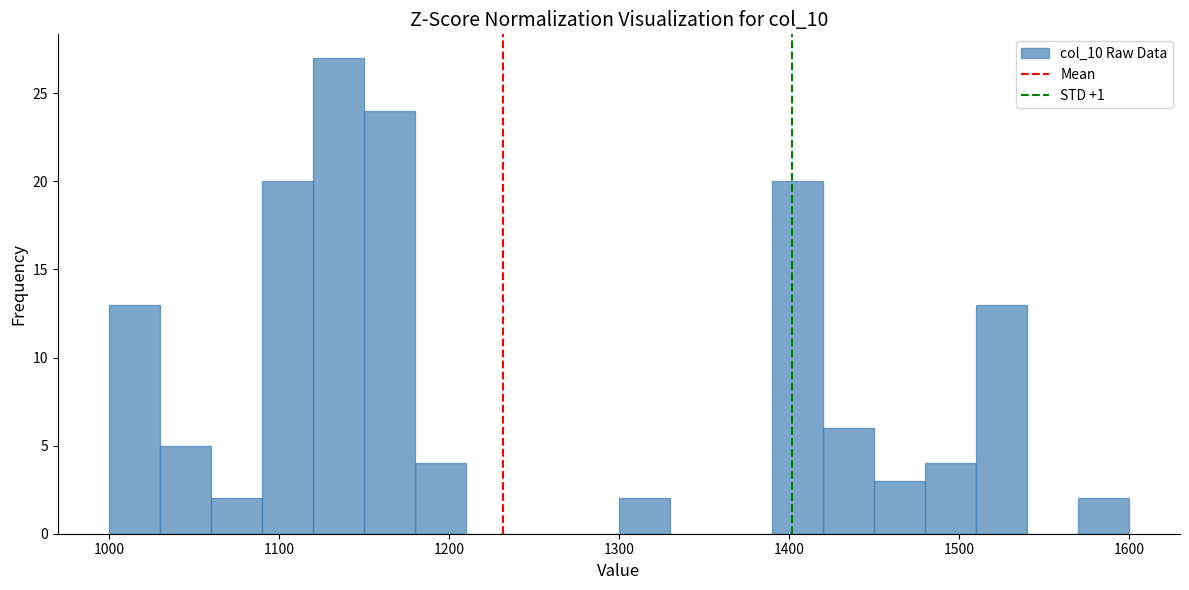

Around what value on the x-axis is the tallest bar? Give the approximate position of its centre, as read against the axis.

1140